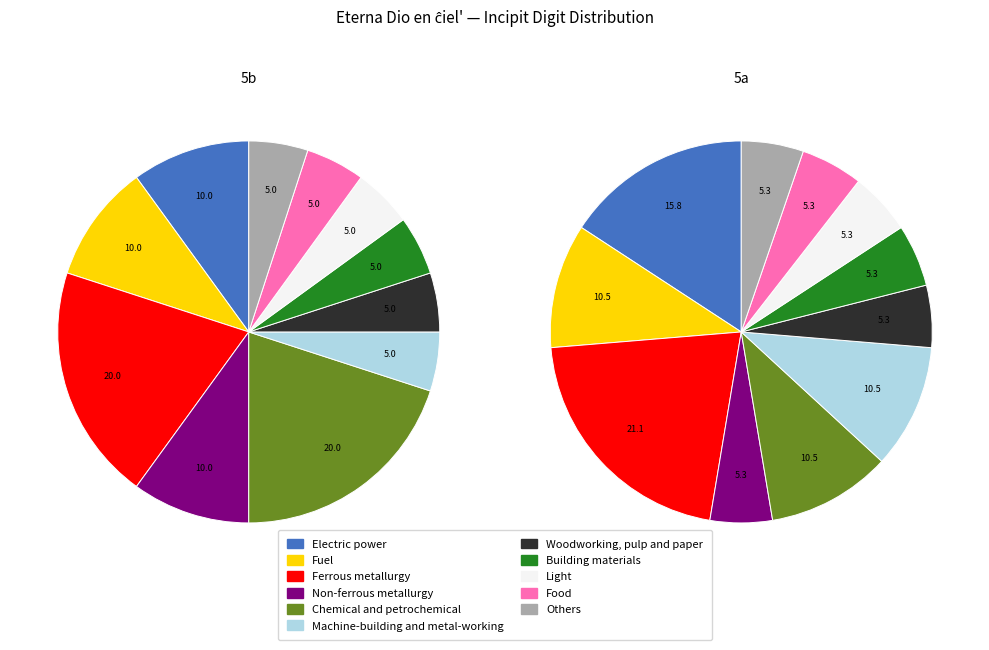

Combined, do 5a and 5b account for over 50%?

Yes